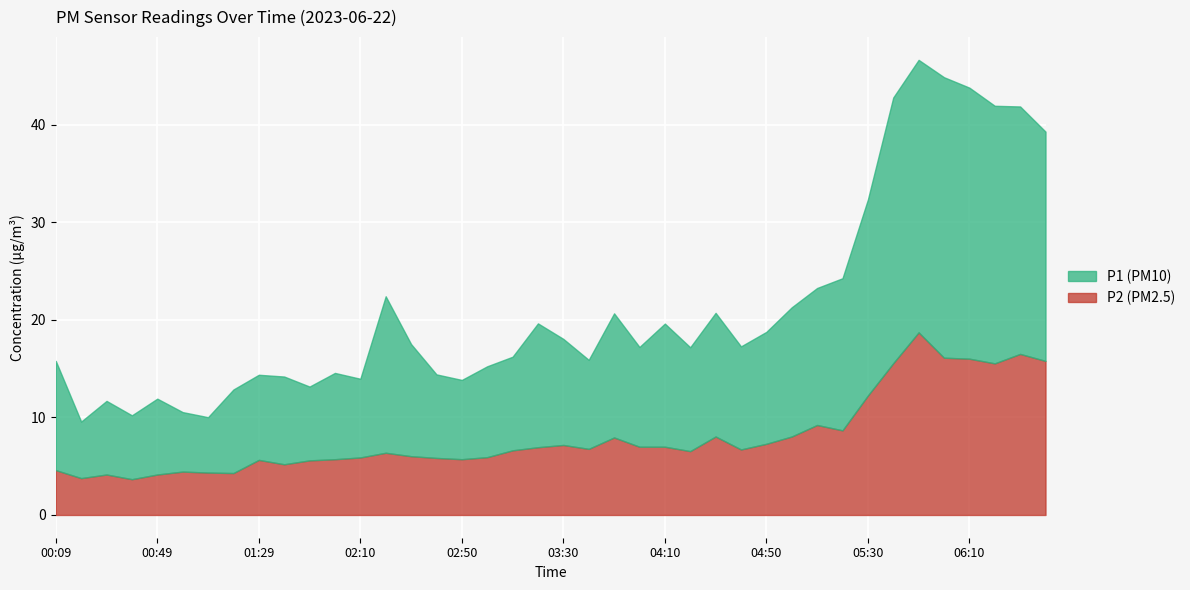

Between 01:09 and 03:20, which series saw the biggest shift?

P1